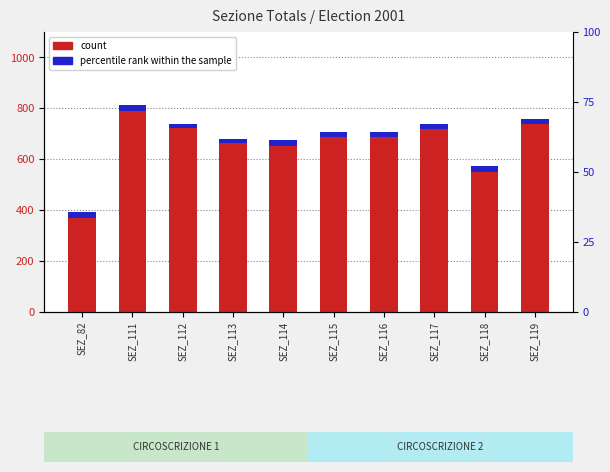

Reading left to right, extract all data points from this chart.

count: SEZ_82=370.0	SEZ_111=791.0	SEZ_112=721.0	SEZ_113=662.0	SEZ_114=652.0	SEZ_115=687.0	SEZ_116=688.0	SEZ_117=720.0	SEZ_118=549.0	SEZ_119=740.0
percentile rank within the sample: SEZ_82=24.7	SEZ_111=20.9	SEZ_112=18.9	SEZ_113=17.4	SEZ_114=25.2	SEZ_115=19.2	SEZ_116=21.0	SEZ_117=19.7	SEZ_118=25.5	SEZ_119=20.0